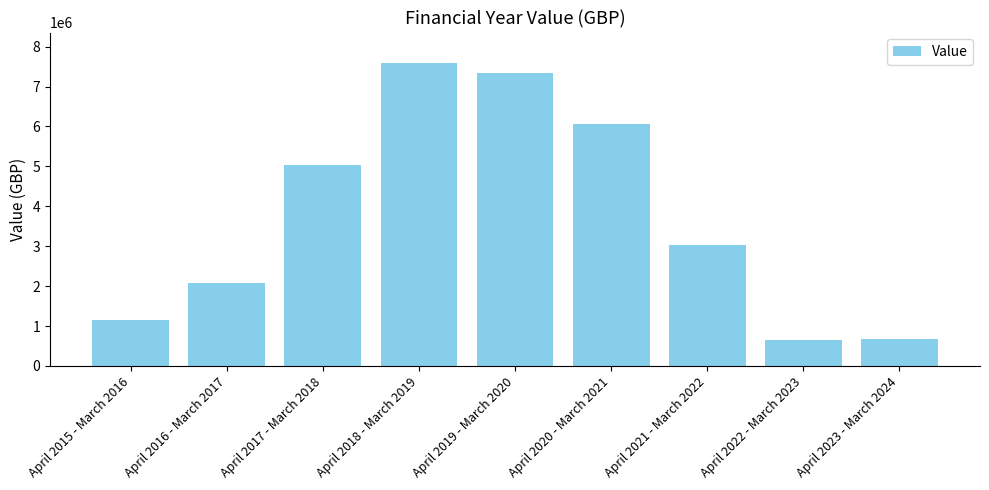

What is the difference between the maximum and minimum values?

6937365